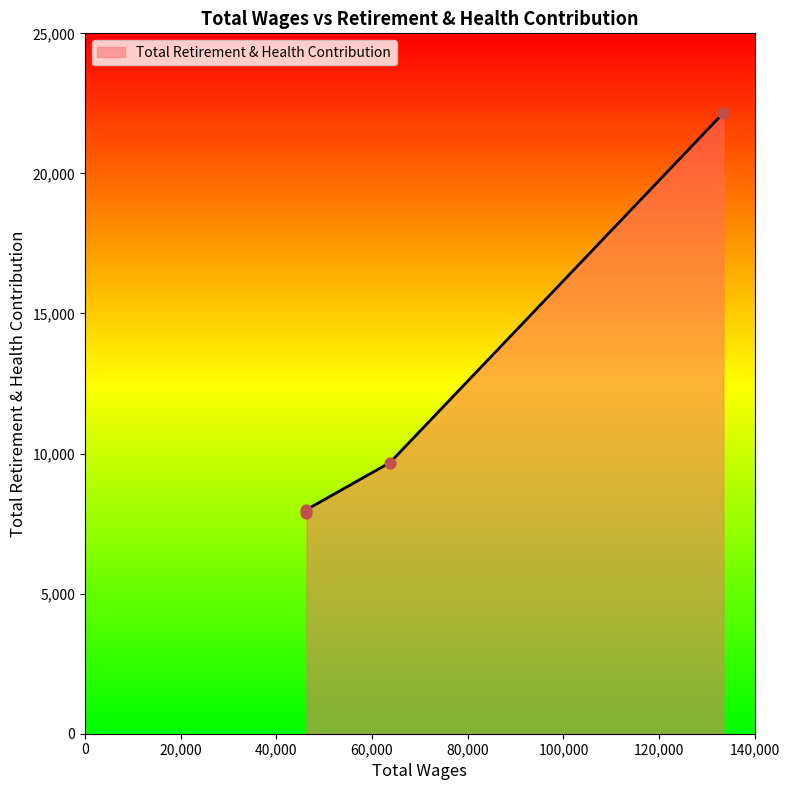

Approximately how many times larger is the value at 133427.0 compared to 46305.0?

2.8